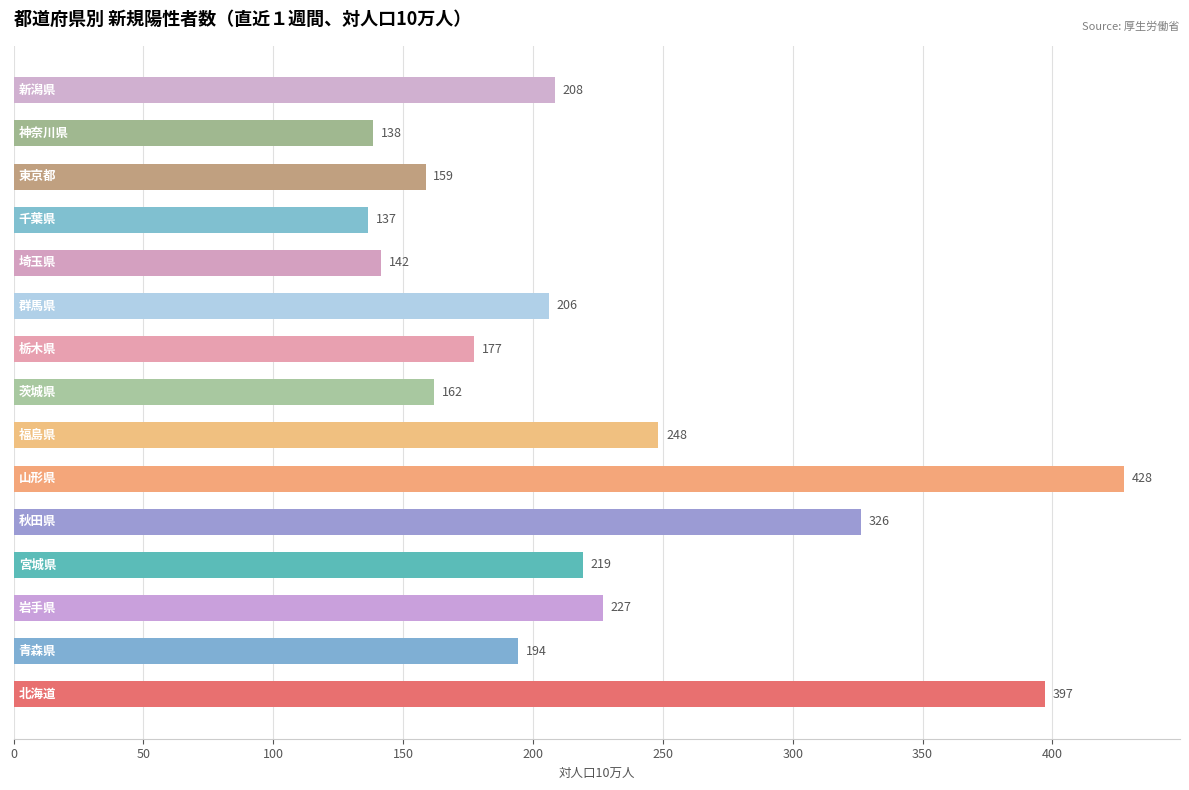

What is the smallest value displayed?

136.6